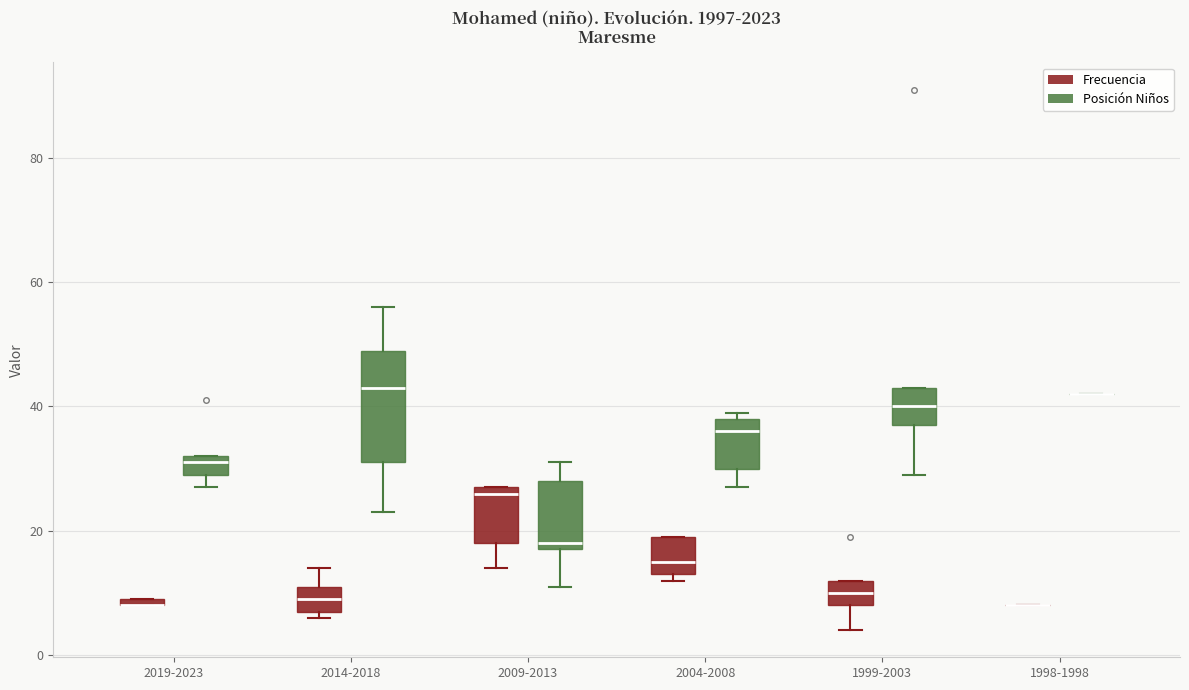

Where does the median line of the box for 2014-2018 (Frecuencia) sit on the y-axis? The values are not printed on the chart, so give them approximately, as read against the axis.

10